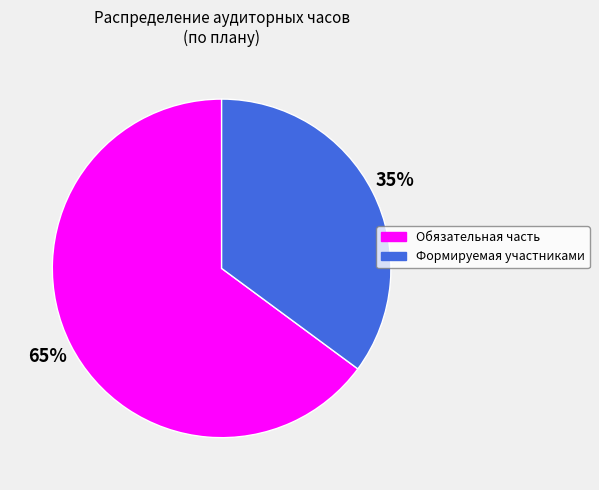

Which category accounts for the majority?

Обязательная часть